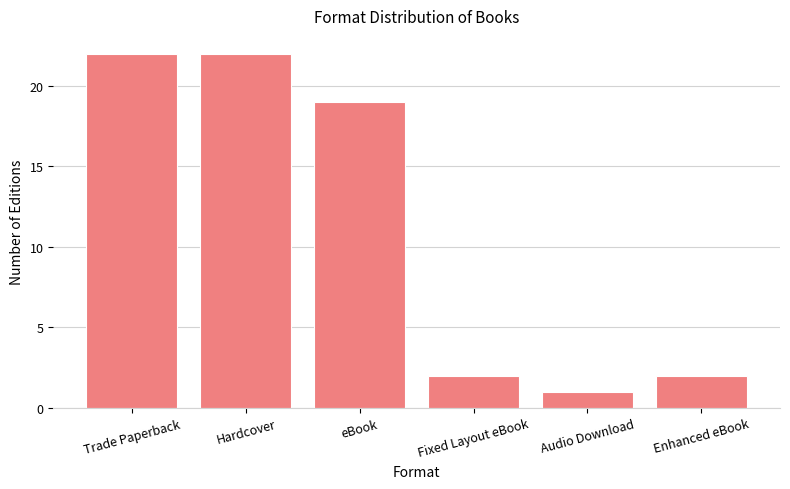

How many bars are there in total?

6